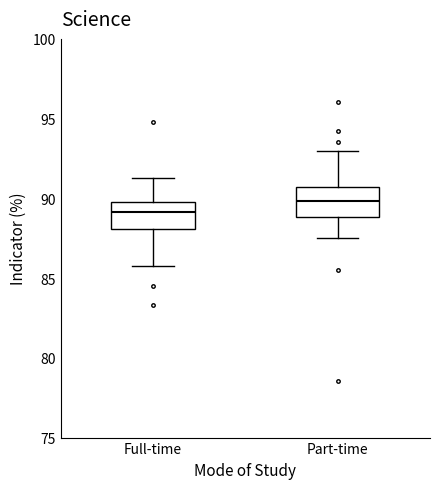

Reading left to right, read every box against the y-axis: the position of its median line, the range the box covers, and the ends of its whiskers. The values are not printed on the chart, so give them approximately, as read against the axis.

Full-time: median 89.0, box 88.0 to 90.0, whiskers 86.0 to 91.5
Part-time: median 90.0, box 89.0 to 90.5, whiskers 87.5 to 93.0